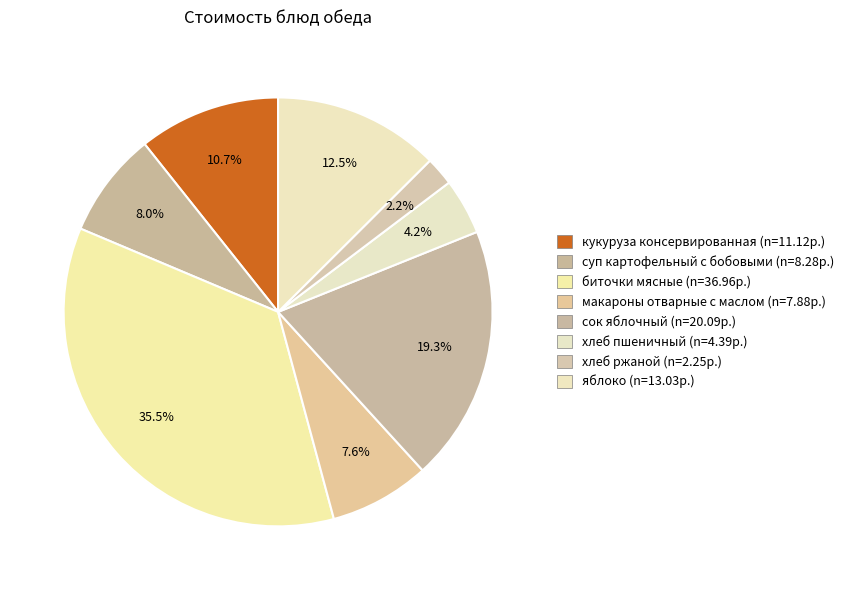

Count the number of slices in the pie.

8